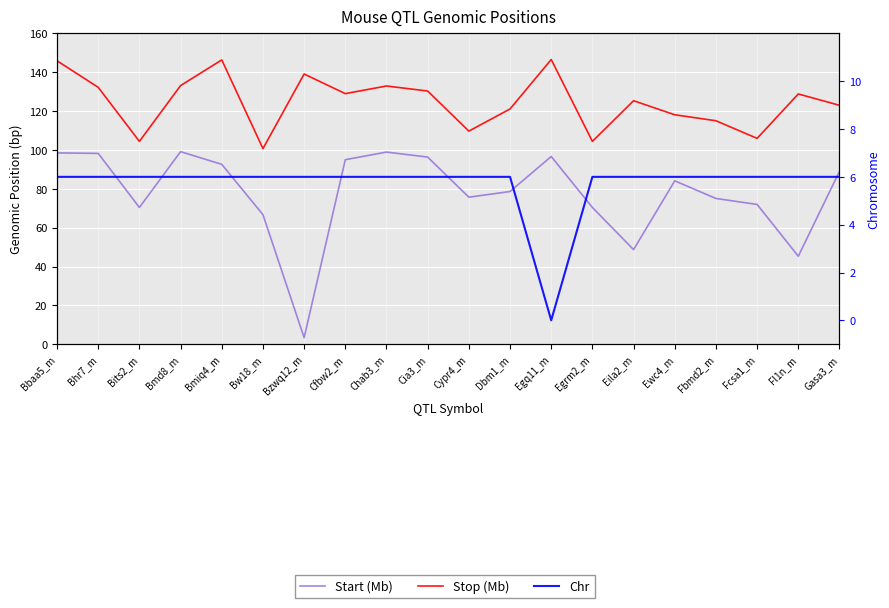

Count the number of data series in this chart.

3